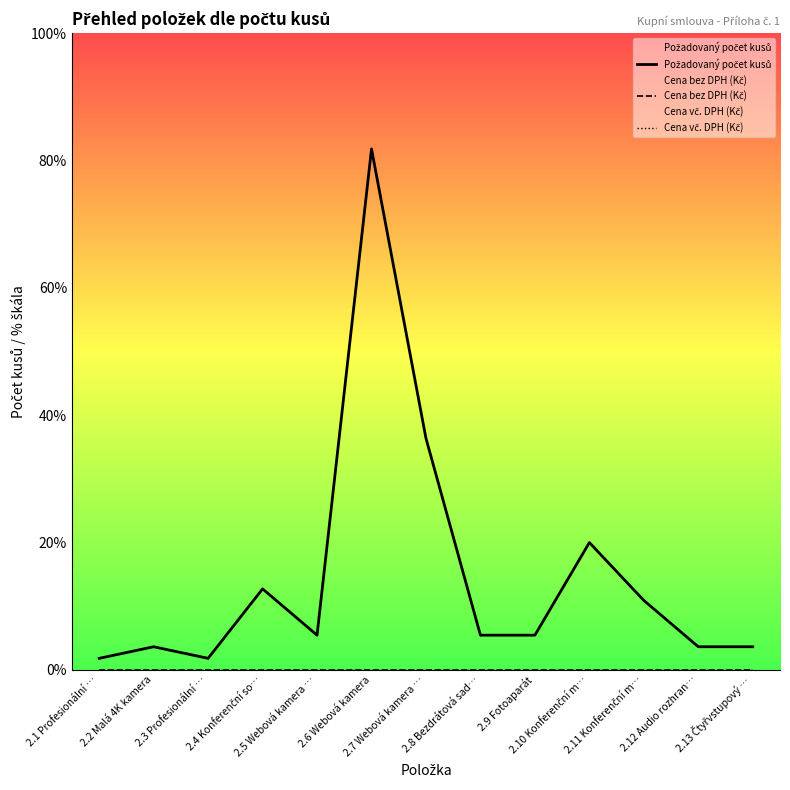

How many lines are shown in the chart?

3